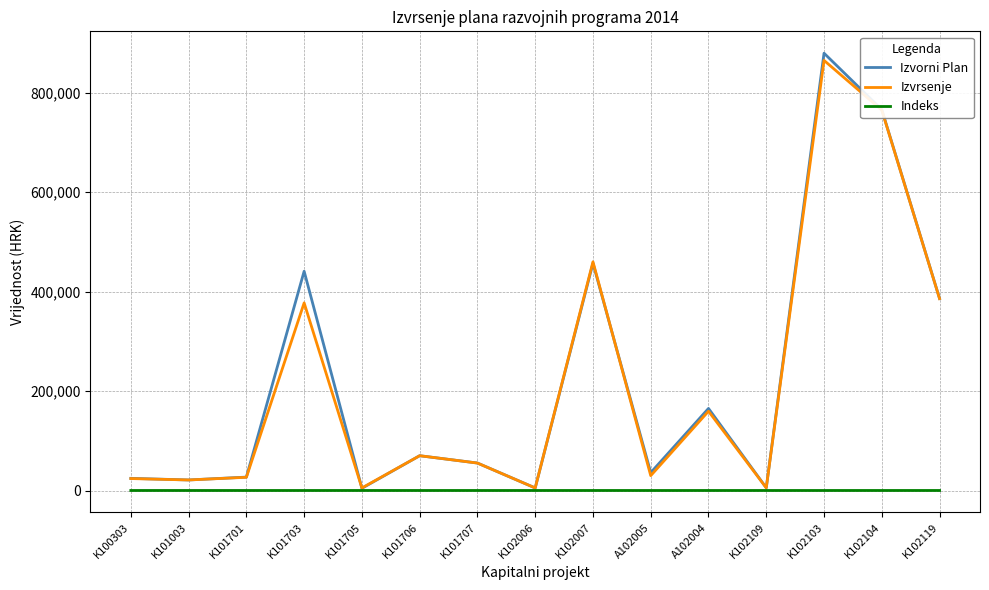

Where does the Izvorni Plan series first go above 55300?

K101703